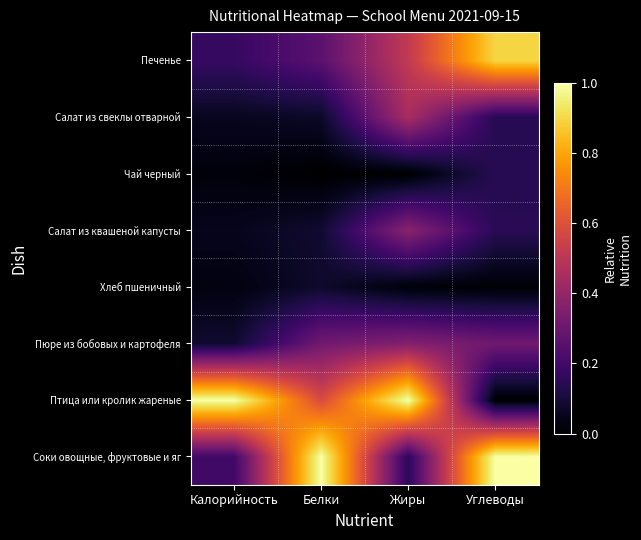

What is the maximum value shown in the chart?

1.0